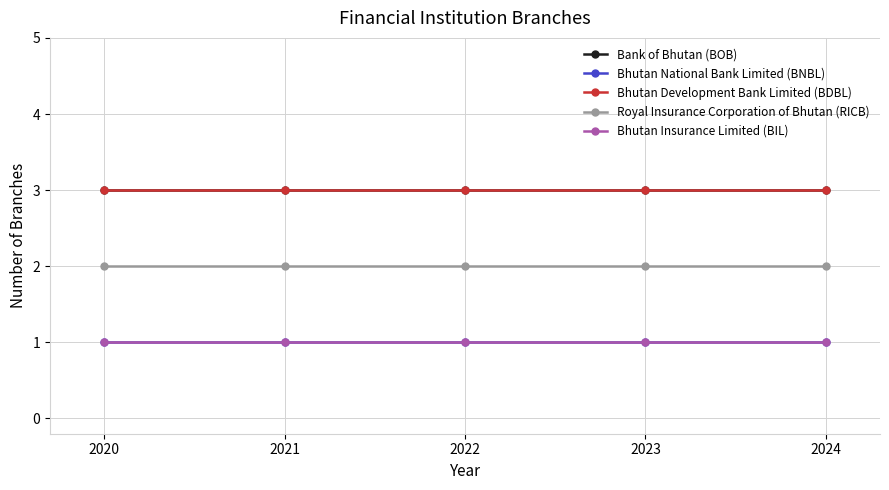

Is this an area chart (filled region under the line)?

No